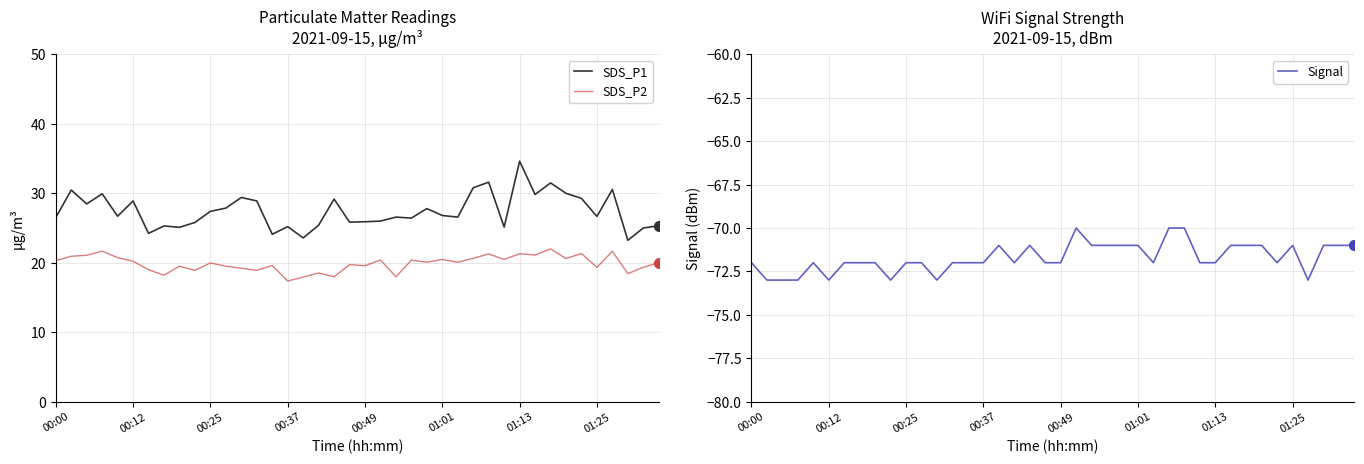

Which series has the largest total across all categories?

SDS_P1